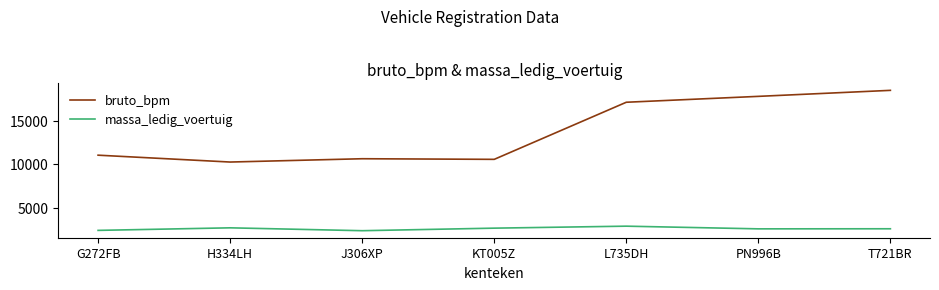

At which category does massa_ledig_voertuig reach its first local valley?

J306XP